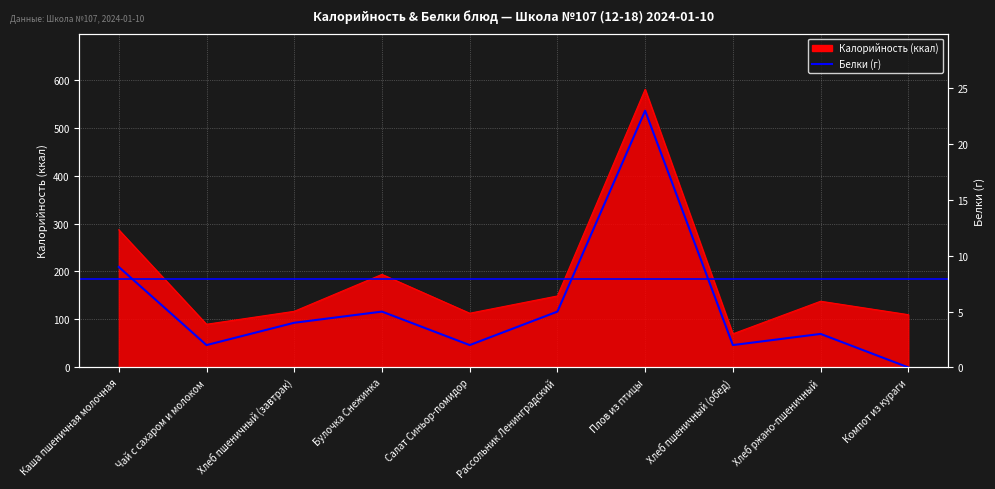

What is the maximum value shown in the chart?

580